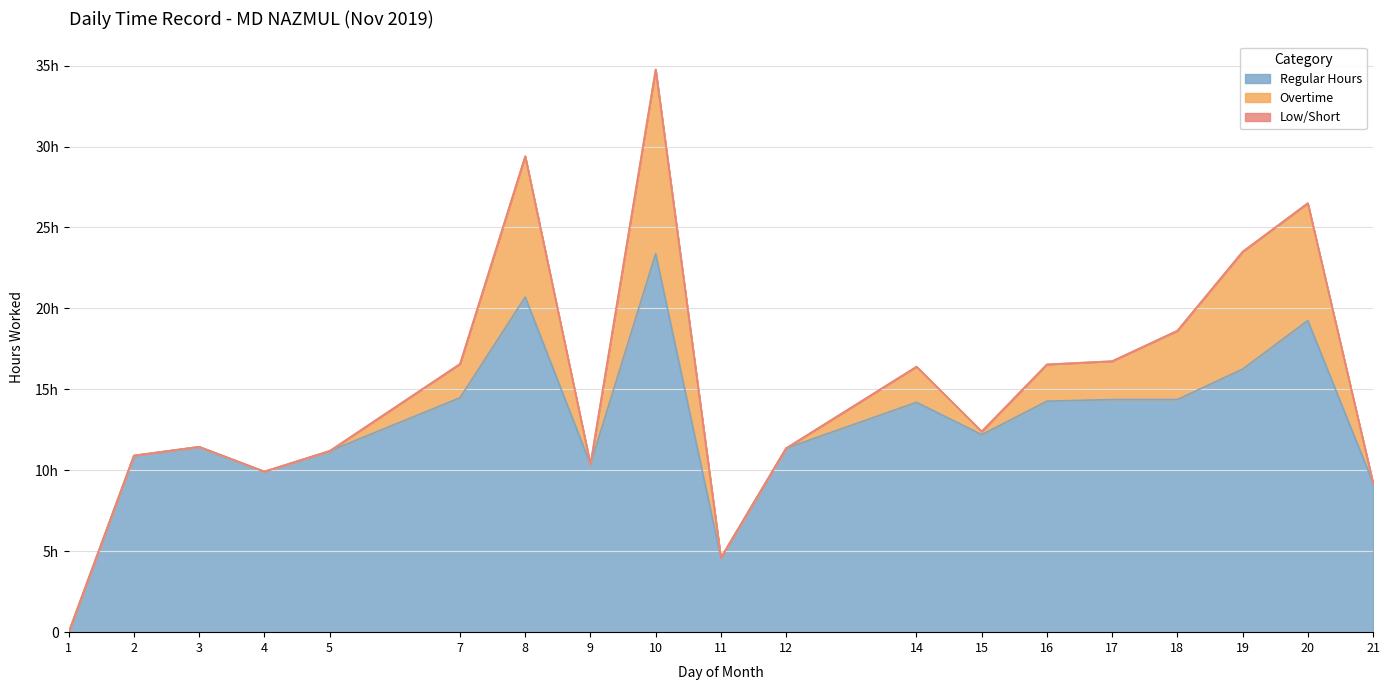

Where is the first local minimum for Overtime?

9